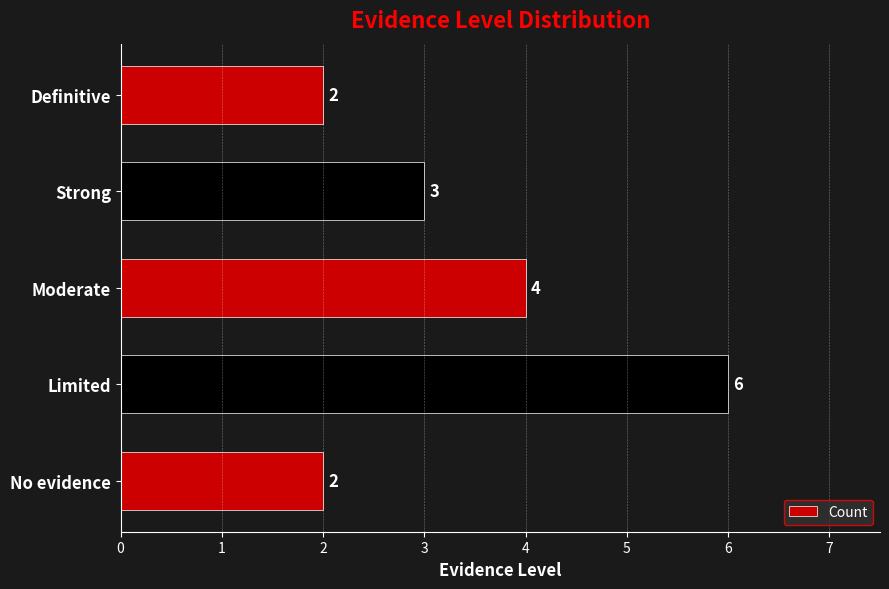

At which label is the value closest to 4?

Moderate